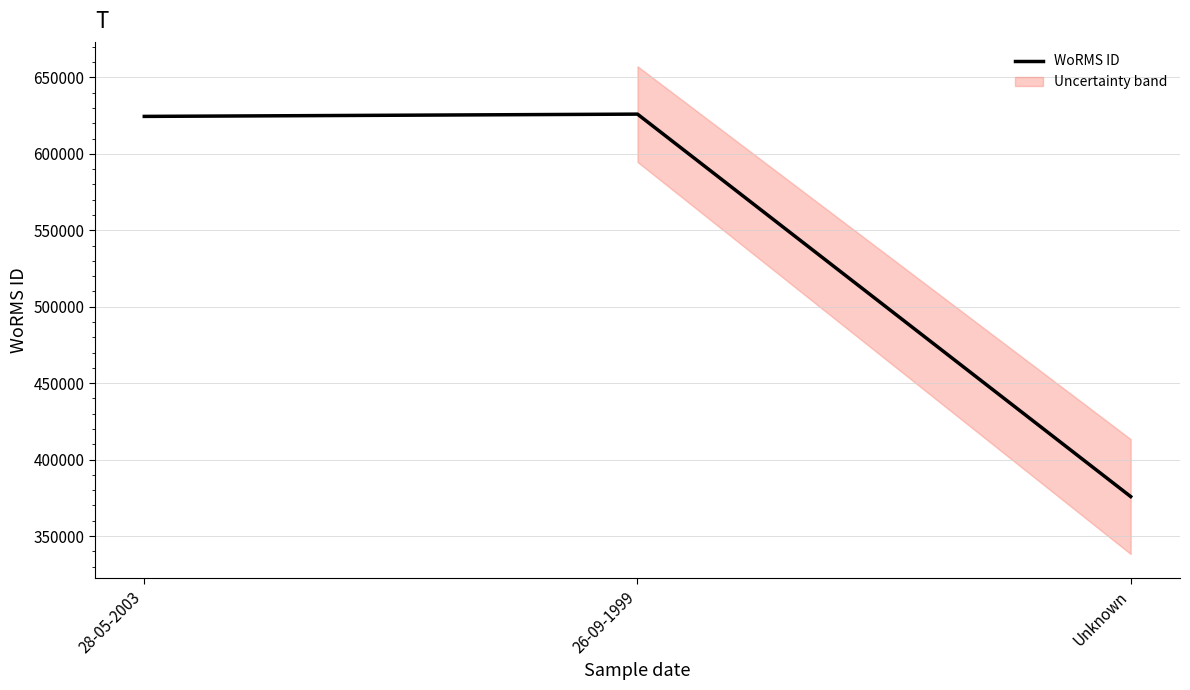

True or false: the data shows 609860 at Unknown.

False